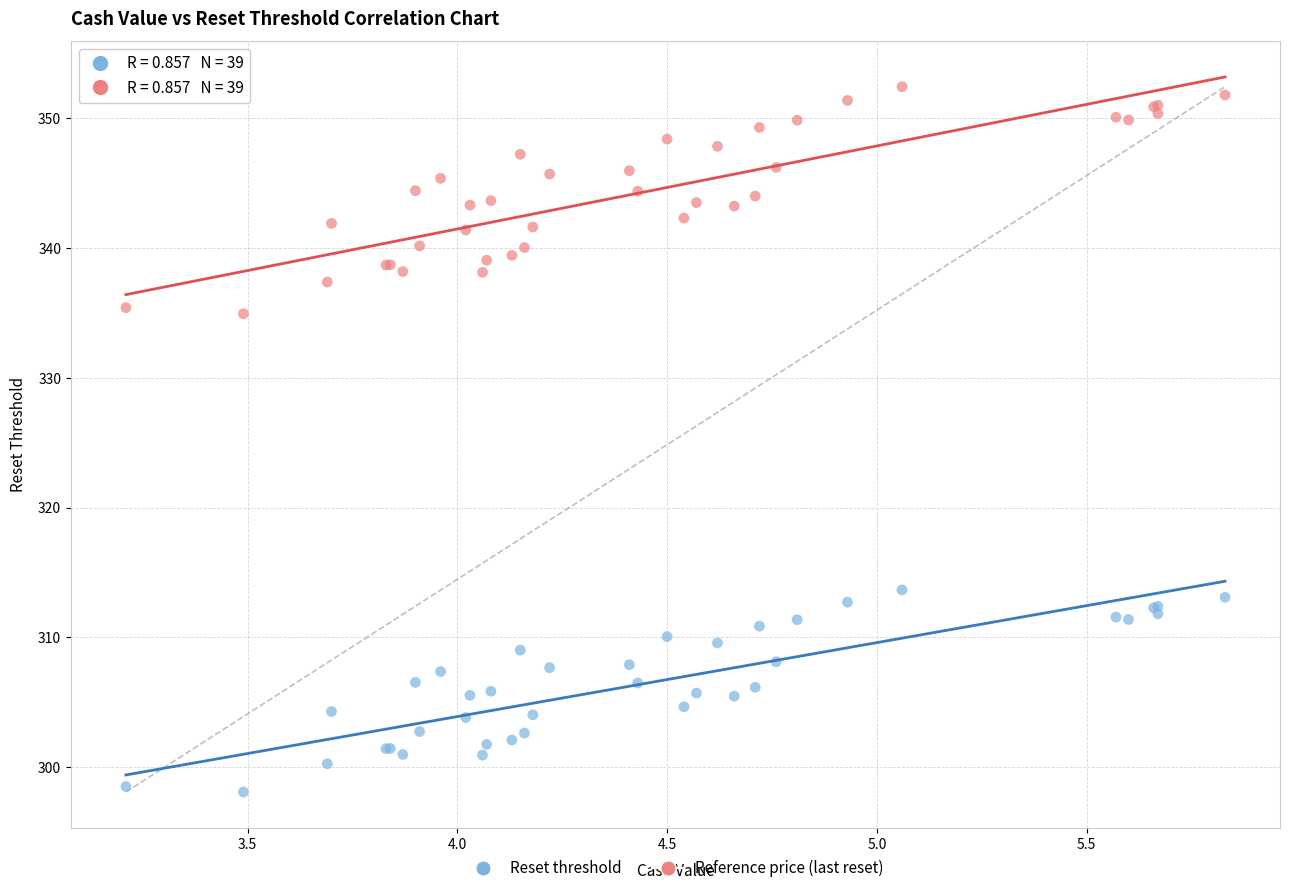

Which series has the largest Y range (max minus min)?

Reference price (last reset)